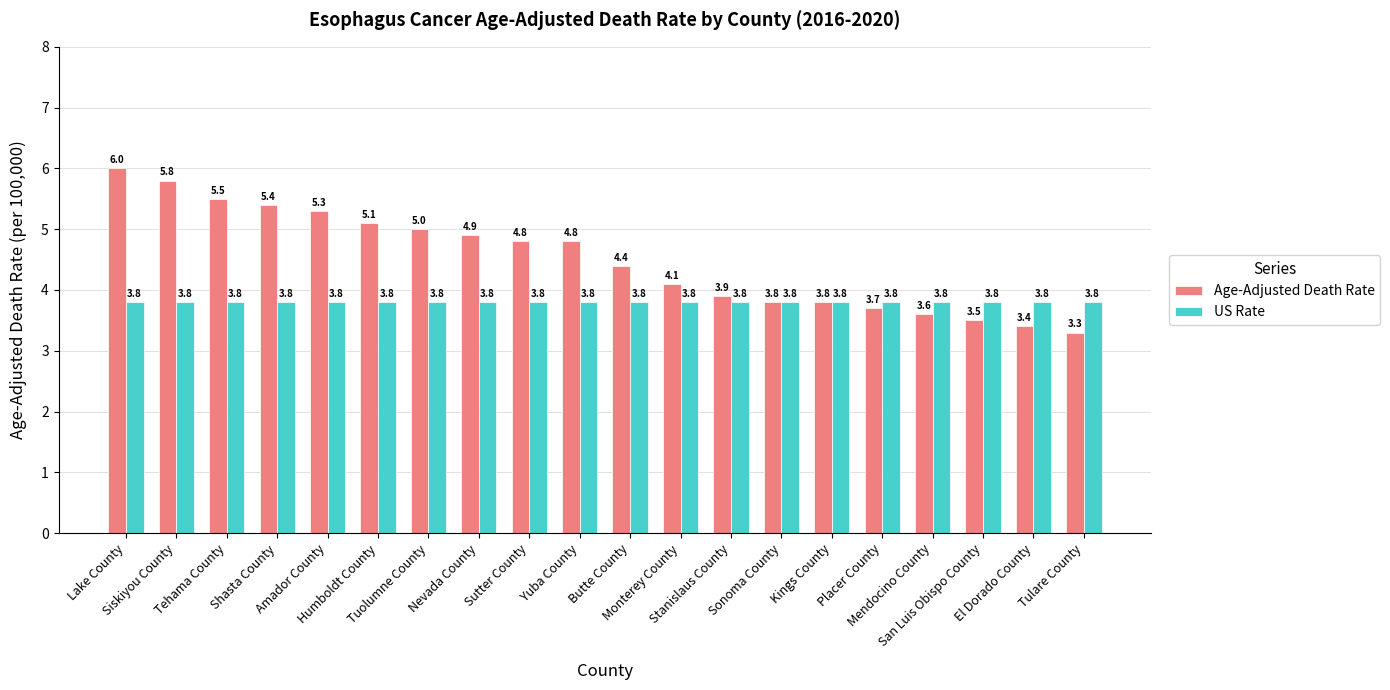

What are all the series names shown in the legend?

Age-Adjusted Death Rate, US Rate